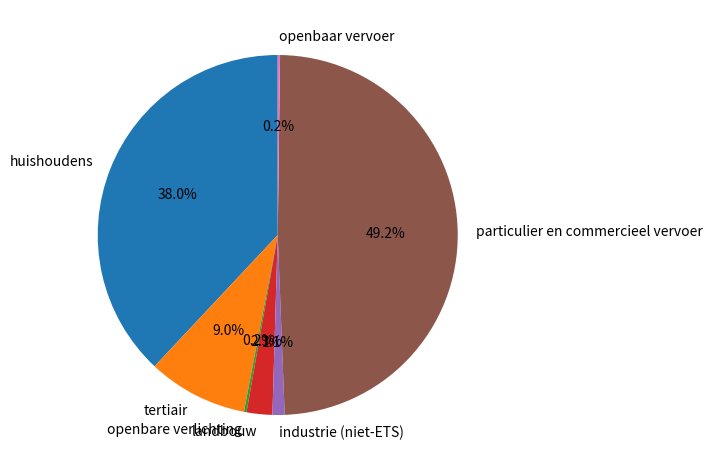

Does any single category account for the majority?

No